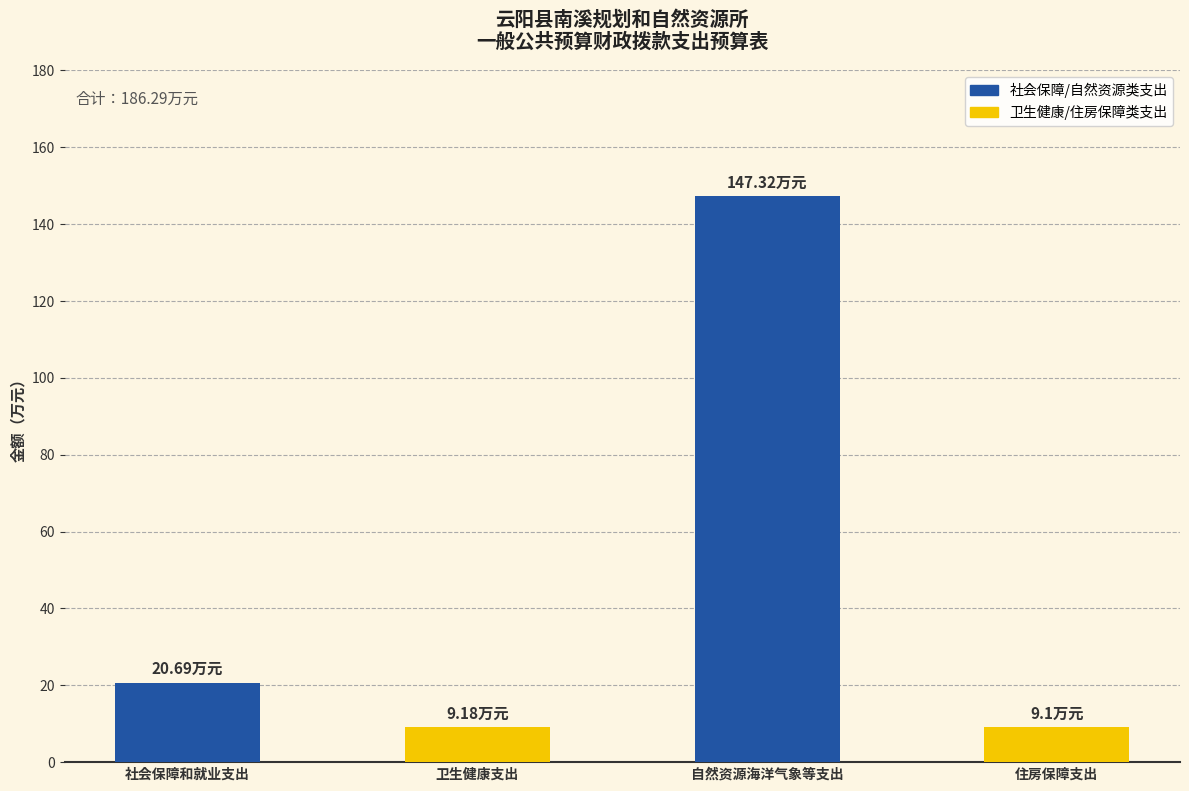

What is the average value?

46.6